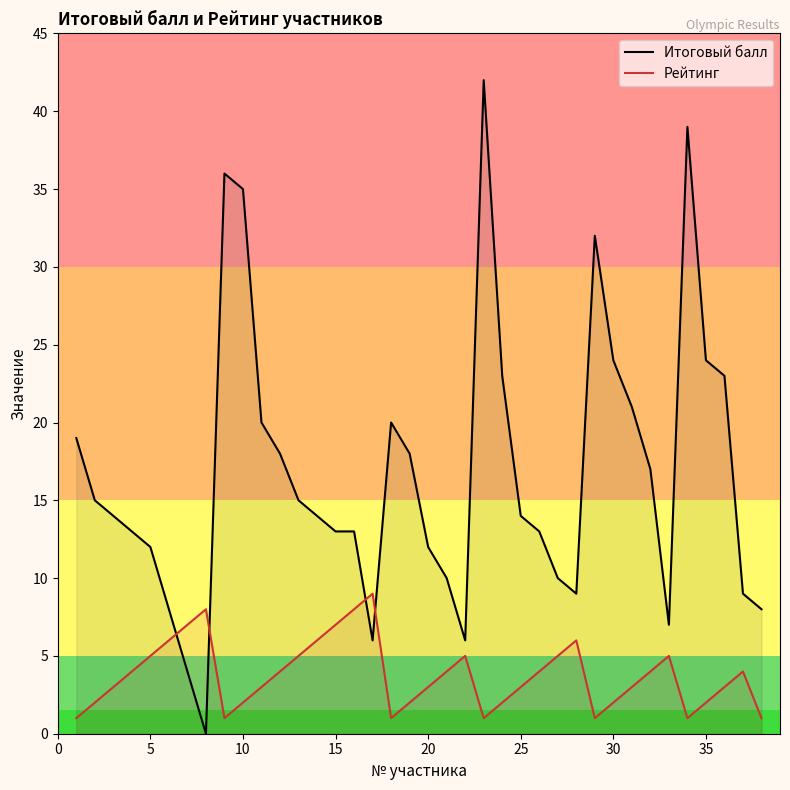

What is the difference between the maximum and minimum values in the Итоговый балл series?

42